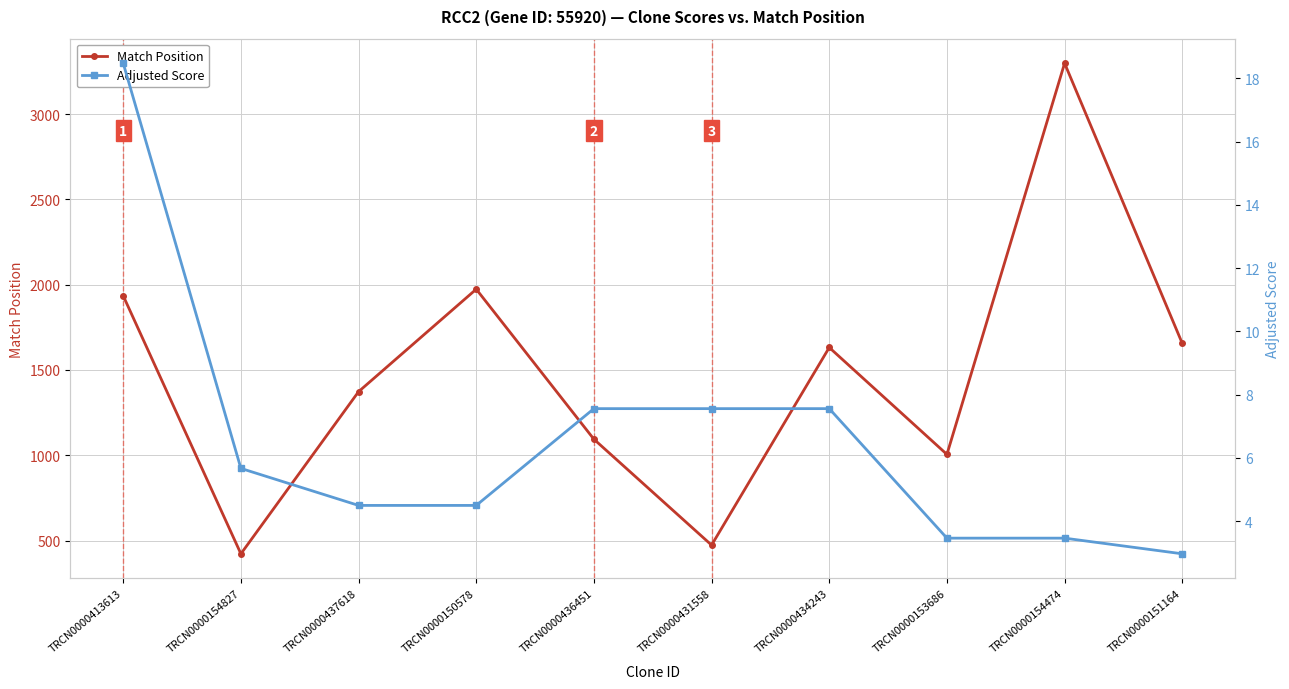

Rank the series at TRCN0000154827 from highest to lowest value.

Match Position, Adjusted Score